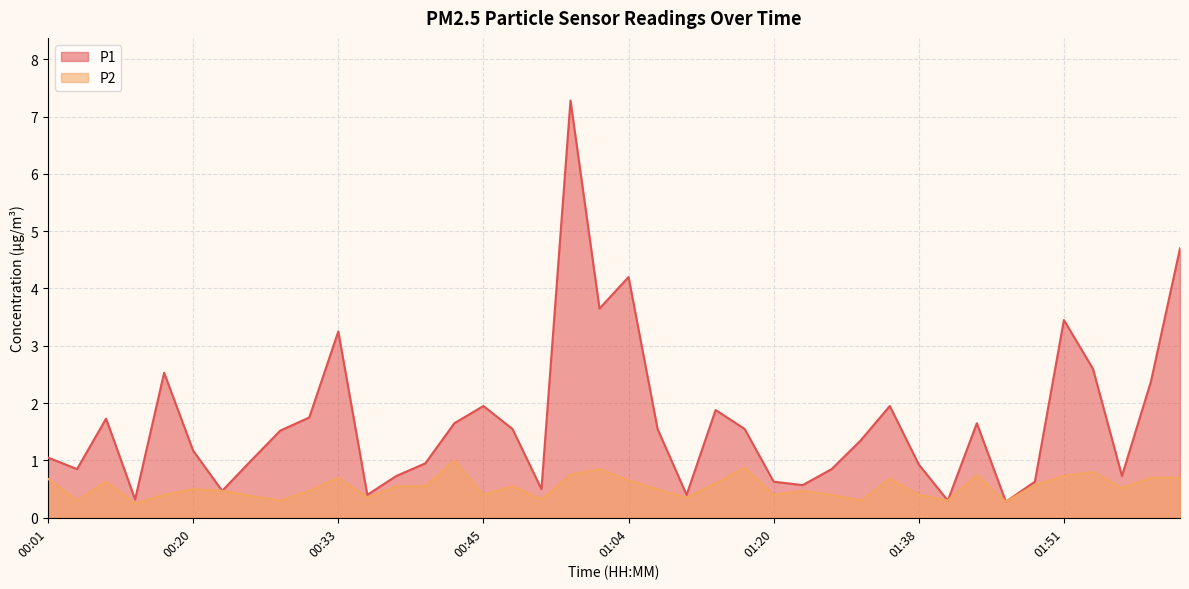

Between 00:33 and 00:20, which is larger?

00:33